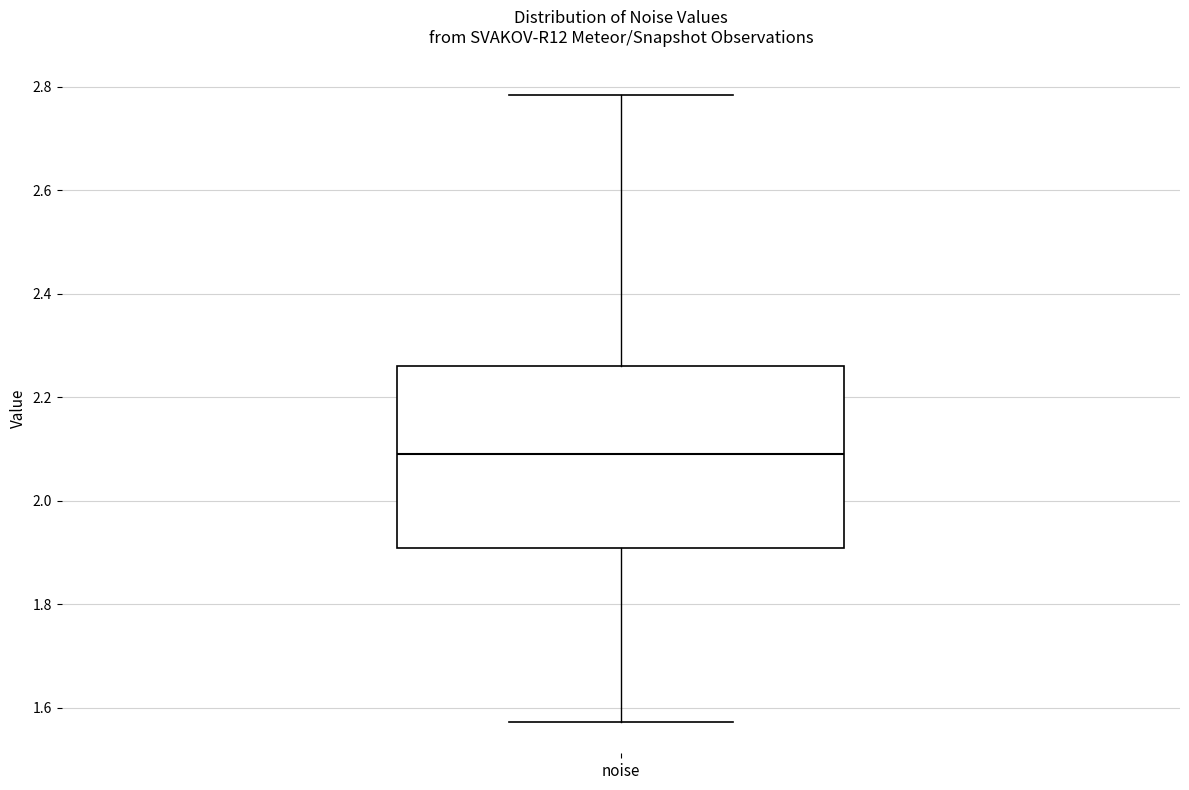

Where is the upper edge of the box for noise on the y-axis? The values are not printed on the chart, so give them approximately, as read against the axis.

2.26